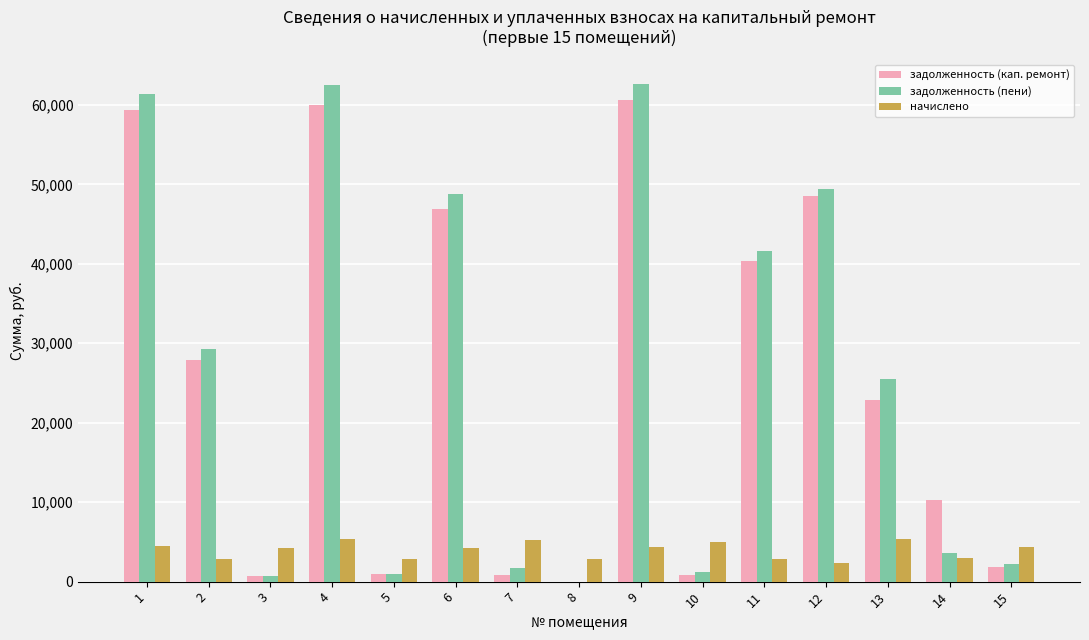

How many groups of bars are there?

15